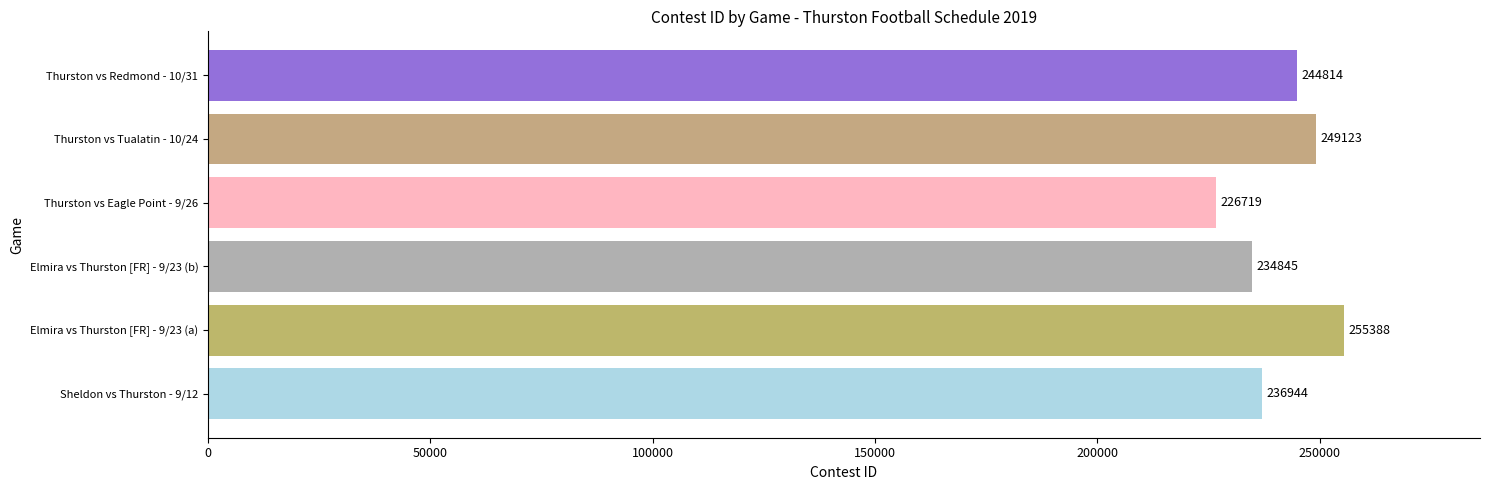

Rank the categories by value from highest to lowest.

Elmira vs Thurston [FR] - 9/23 (a), Thurston vs Tualatin - 10/24, Thurston vs Redmond - 10/31, Sheldon vs Thurston - 9/12, Elmira vs Thurston [FR] - 9/23 (b), Thurston vs Eagle Point - 9/26